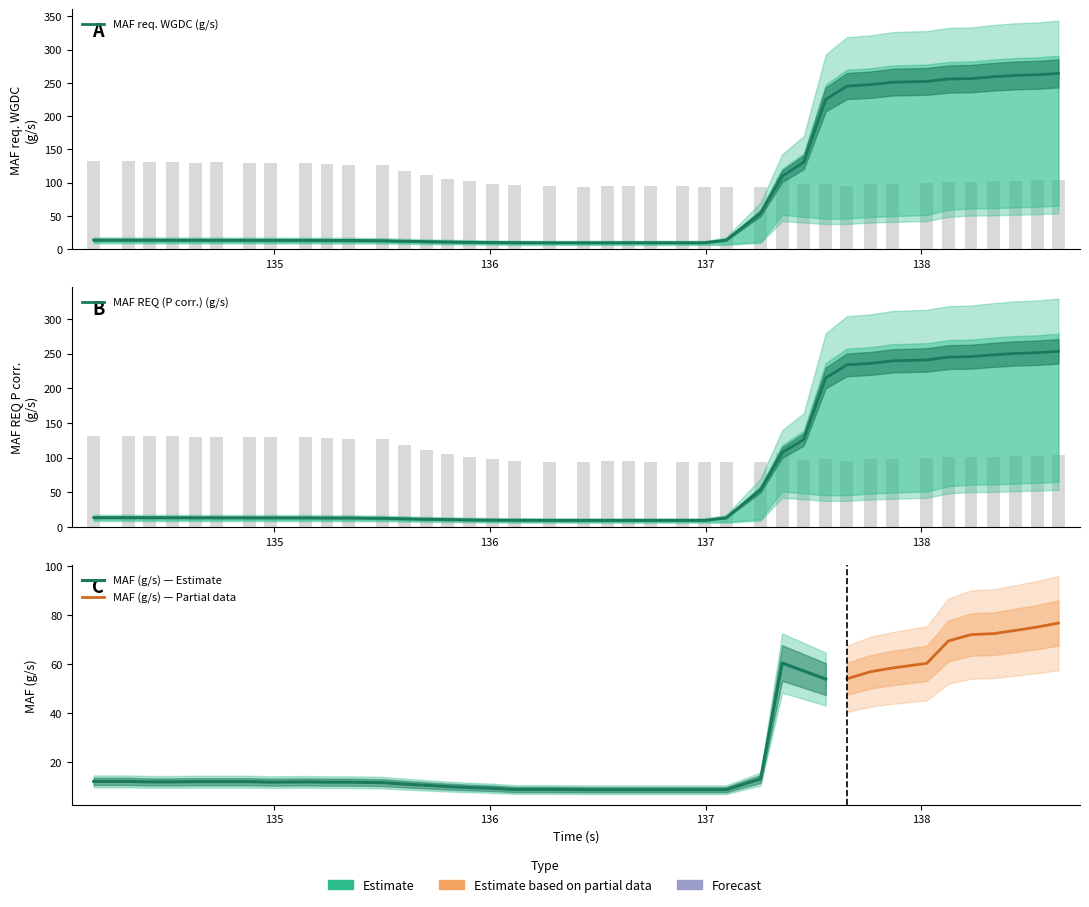

Rank the categories by MAF REQ (P corr.) (g/s) value from lowest to highest.

136.278, 136.435, 136.545, 136.645, 136.745, 136.895, 136.995, 136.115, 136.015, 135.905, 135.805, 135.705, 135.605, 135.505, 135.246, 135.345, 137.095, 134.885, 134.986, 135.148, 134.635, 134.735, 134.425, 134.531, 134.165, 134.326, 137.255, 137.355, 137.455, 137.557, 137.655, 137.765, 137.865, 138.025, 138.125, 138.23, 138.335, 138.435, 138.538, 138.635